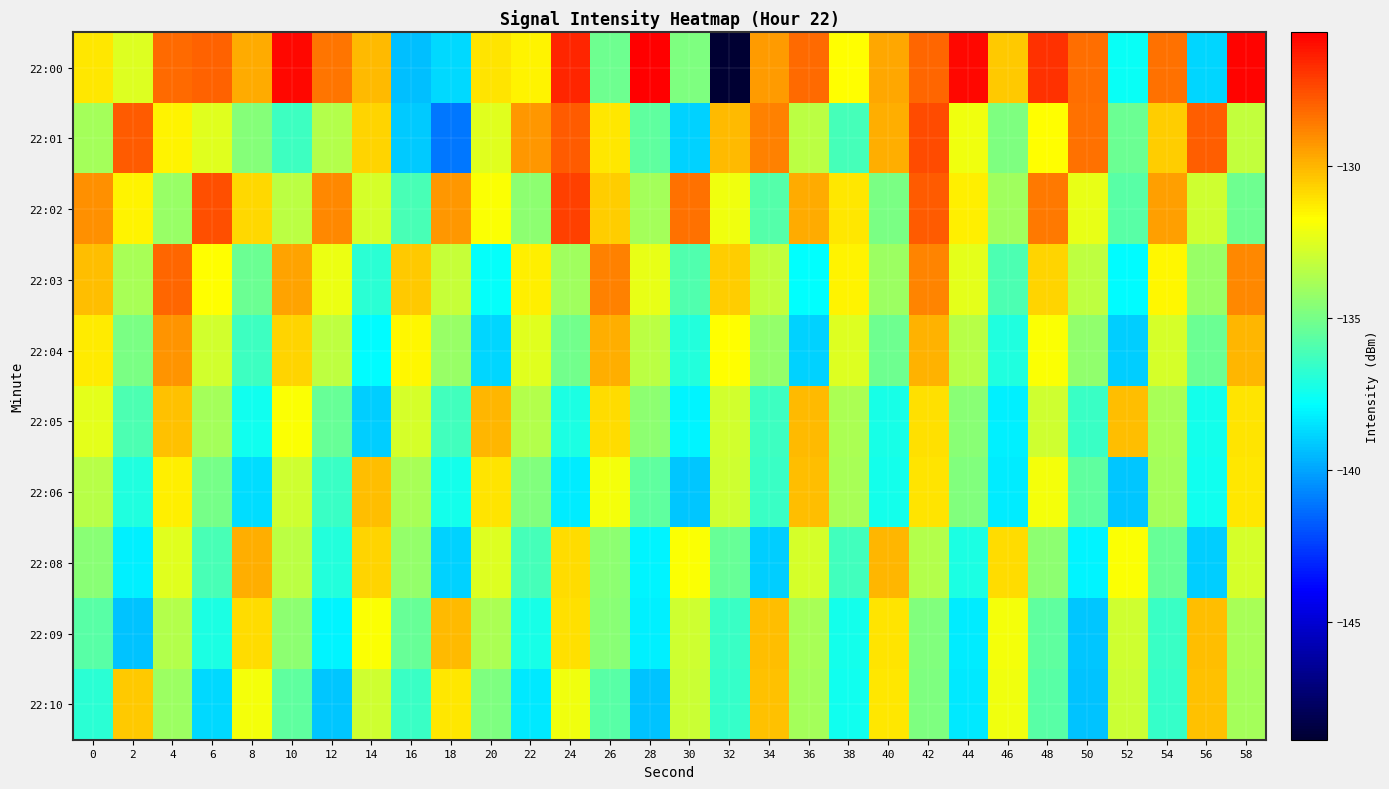

What is the smallest value displayed?

-148.9